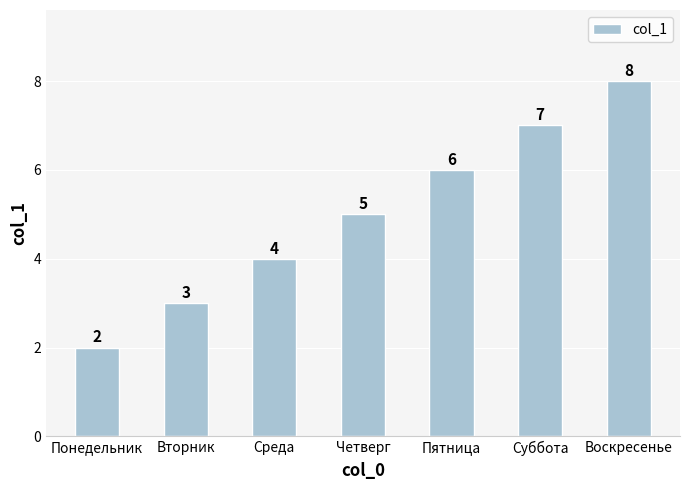

What is the ratio of the value at Вторник to the value at Суббота?

0.4